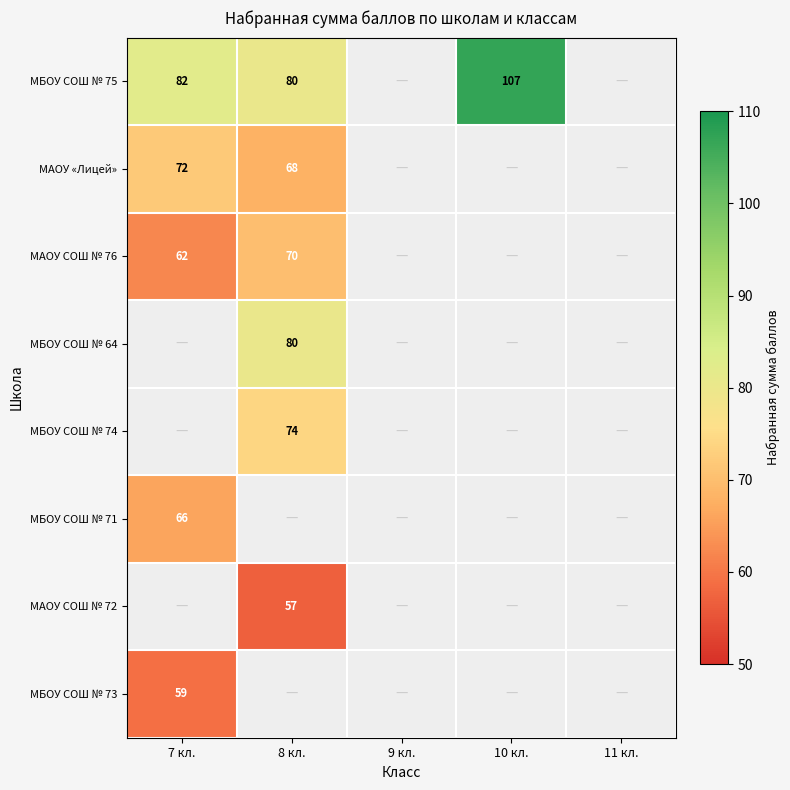

How many distinct data groups are displayed?

8